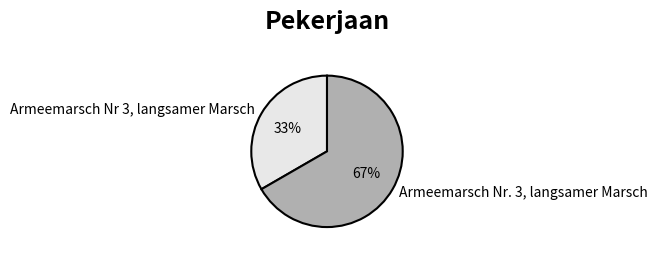

How many slices are in this pie chart?

2